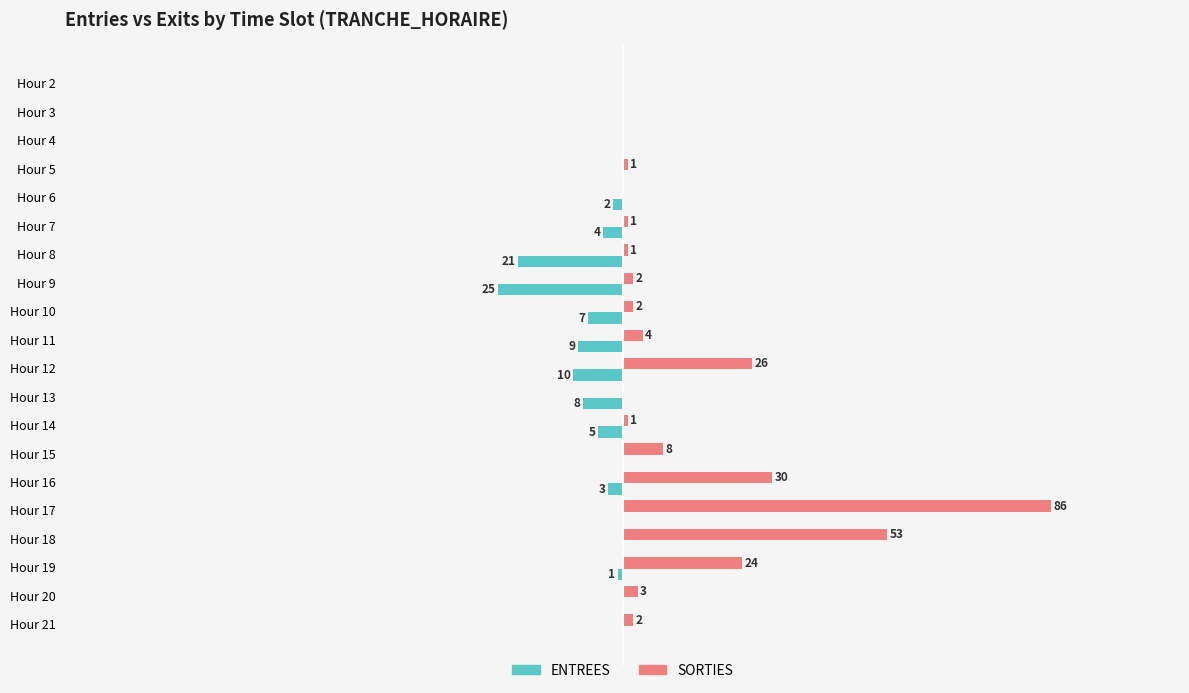

At which category is the sum across all series the highest?

Hour 17